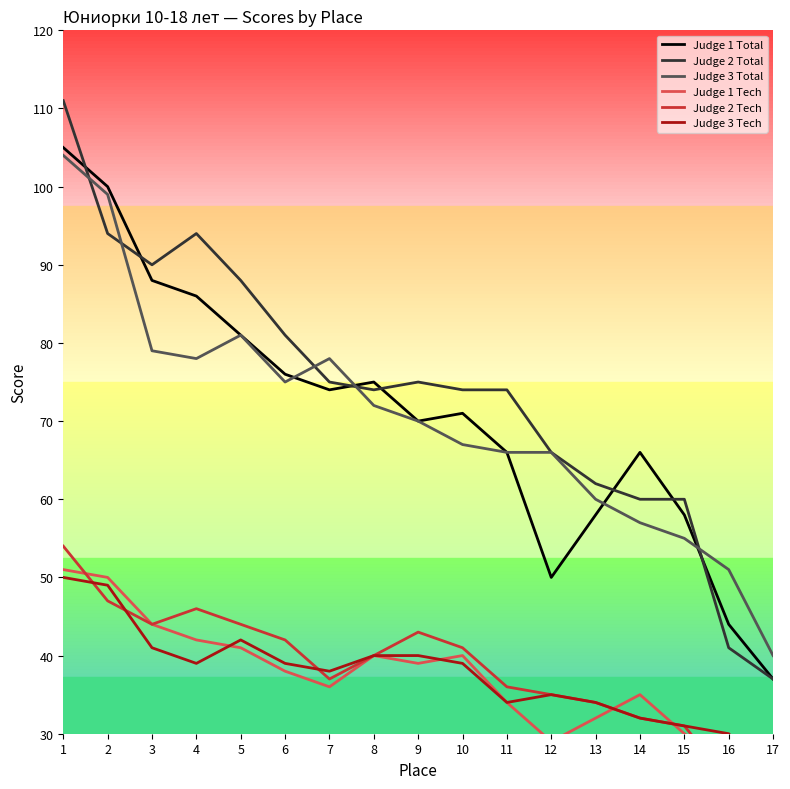

At 11, list the series in order from smallest to largest.

Judge 1 Tech, Judge 3 Tech, Judge 2 Tech, Judge 1 Total, Judge 3 Total, Judge 2 Total